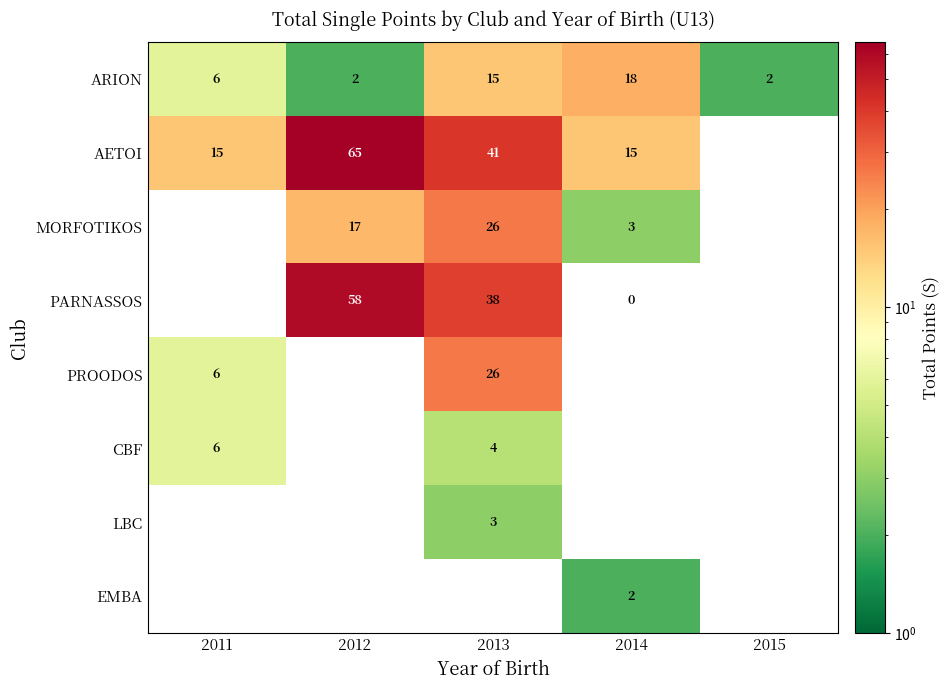

Which has a higher value, 2014 or 2012?

2014